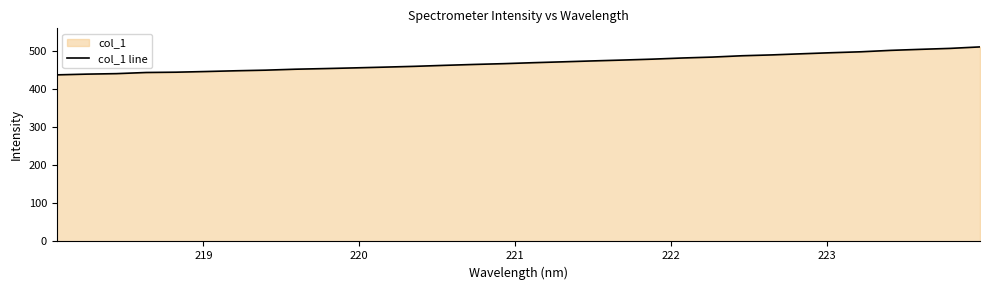

What is the minimum value shown in the chart?

437.7